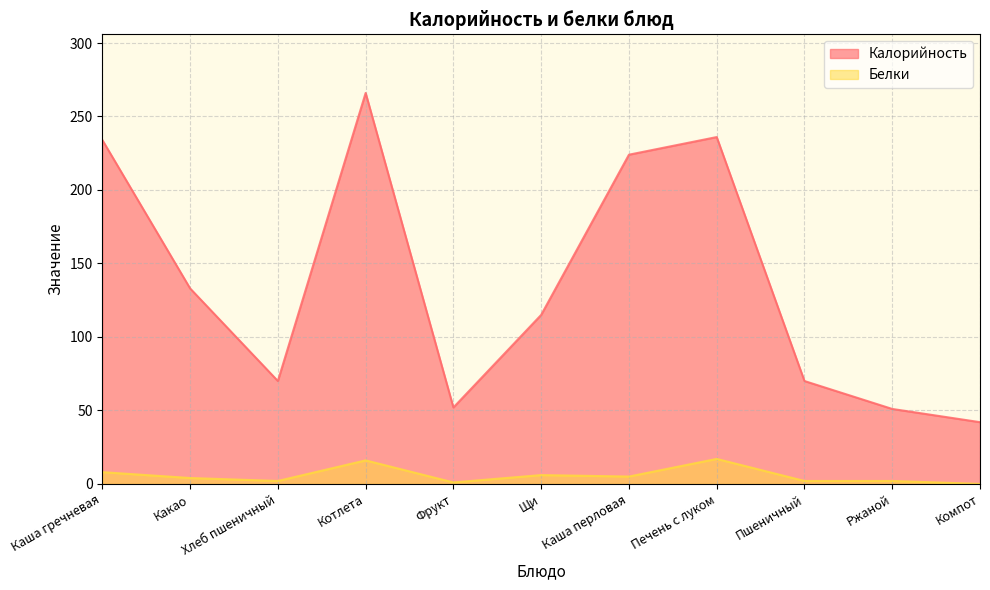

How many lines are shown in the chart?

2